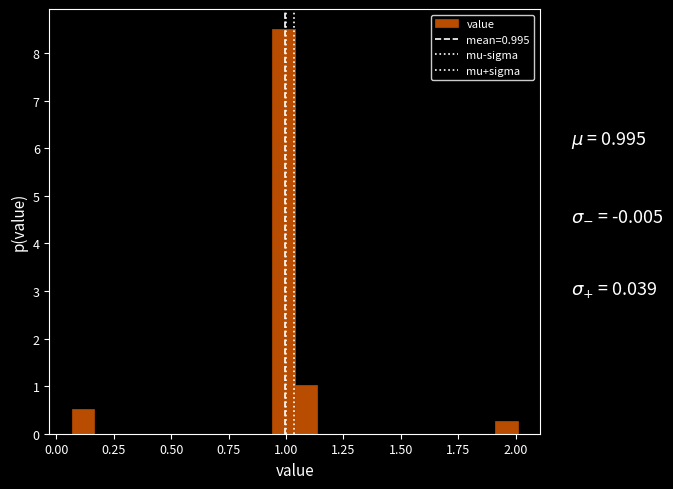

Read against the x-axis, roughly where is the centre of the tallest bar?

1.00